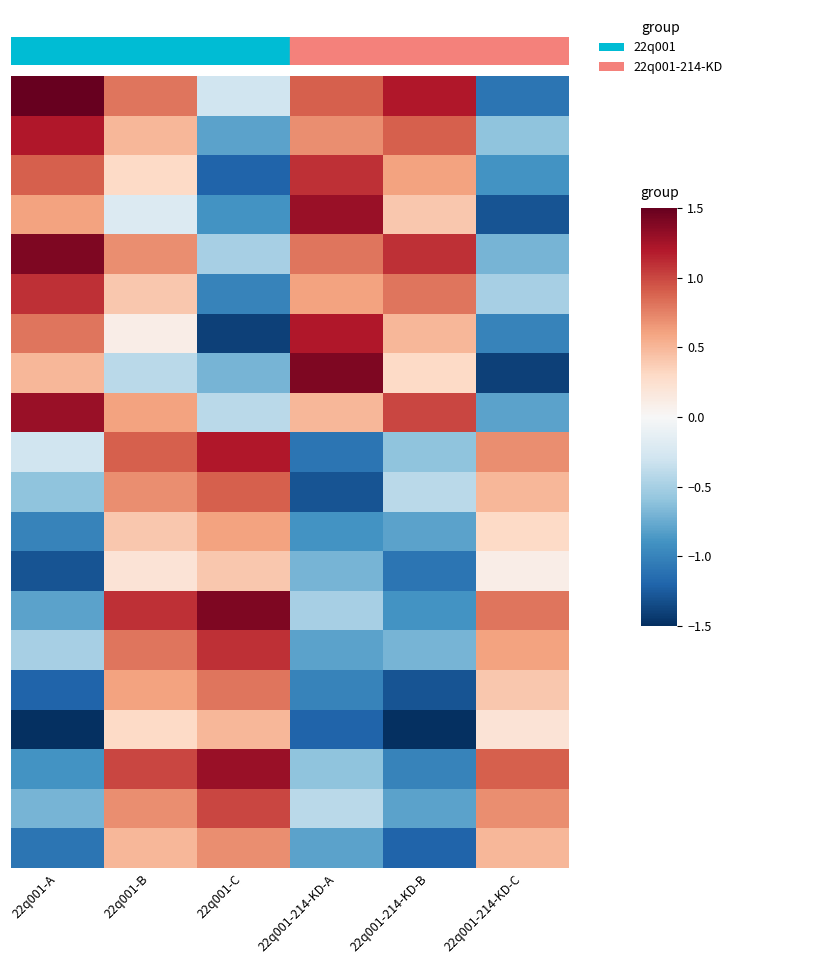

Which label corresponds to the largest value in the chart?

22q001-A